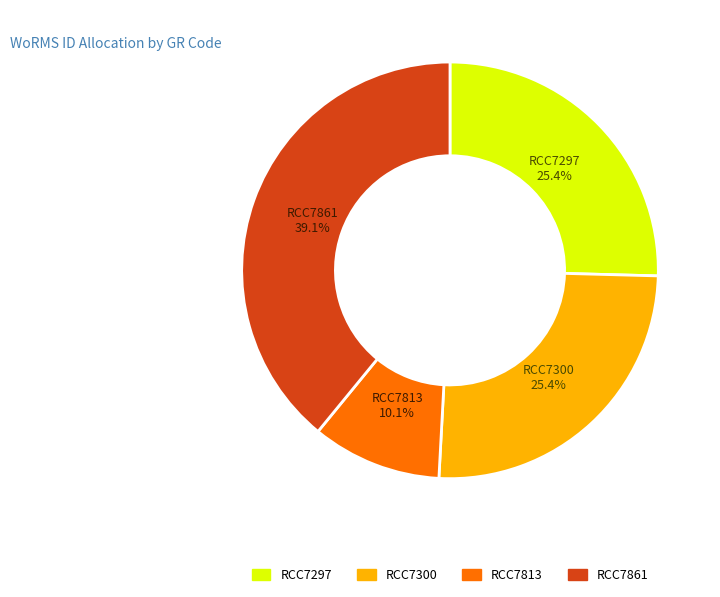

Which category has the smallest portion of the pie?

RCC7813